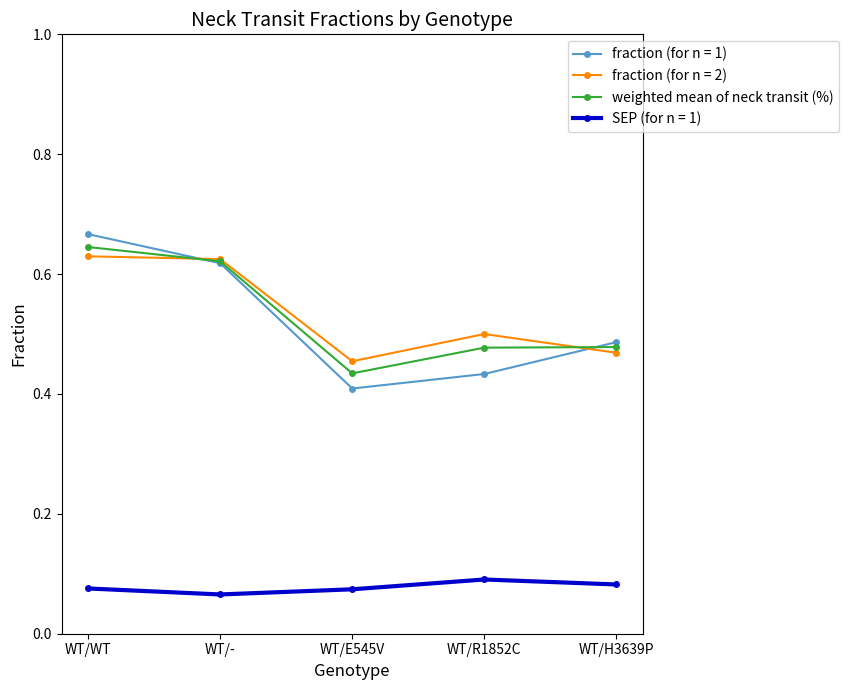

At which label is fraction (for n = 1) closest to 0?

WT/E545V